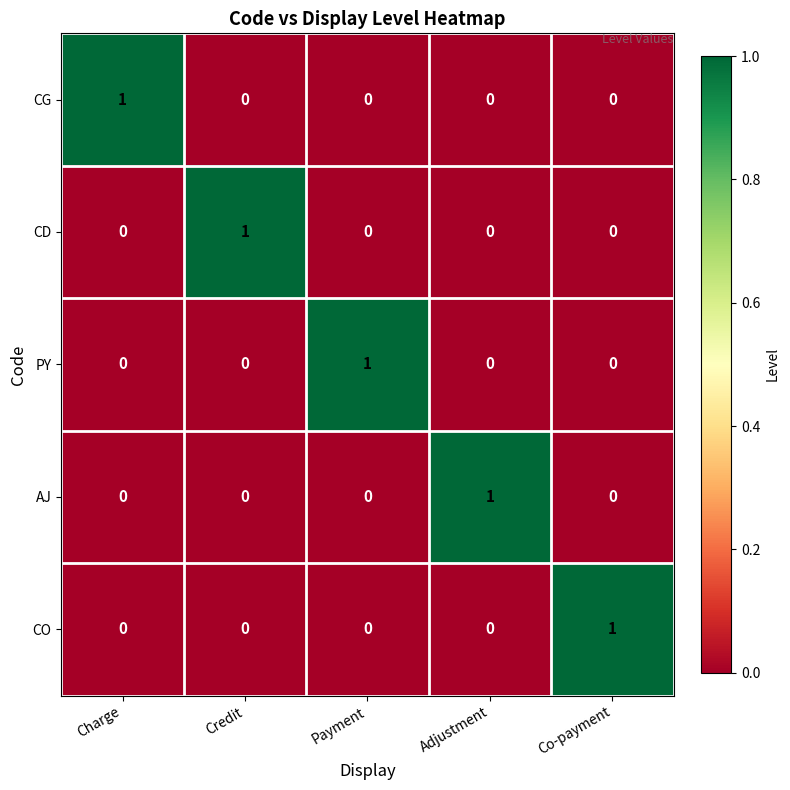

What is the maximum value shown in the chart?

1